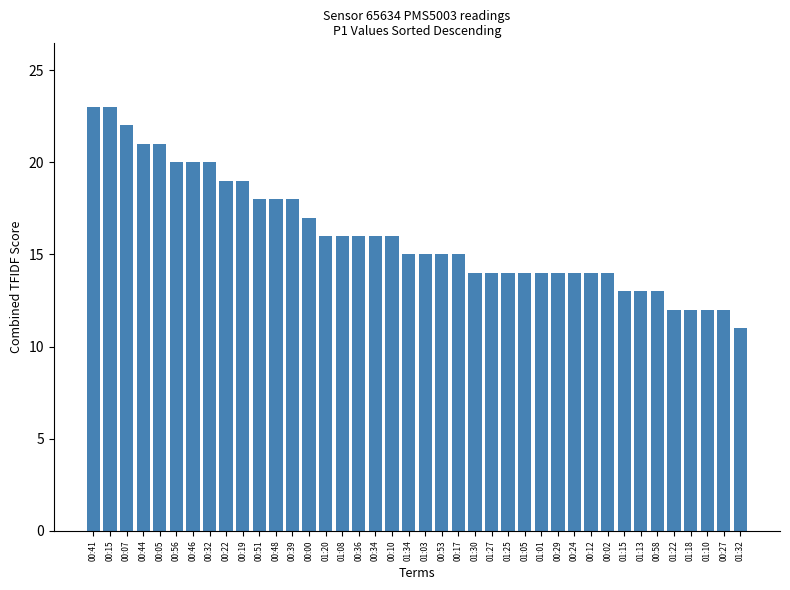

What is the value of the 9th bar from the left?

19